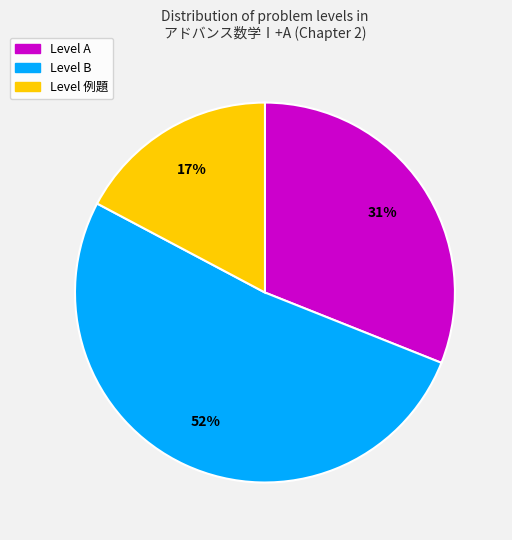

To the nearest percent, what is the average slice percentage?

33%